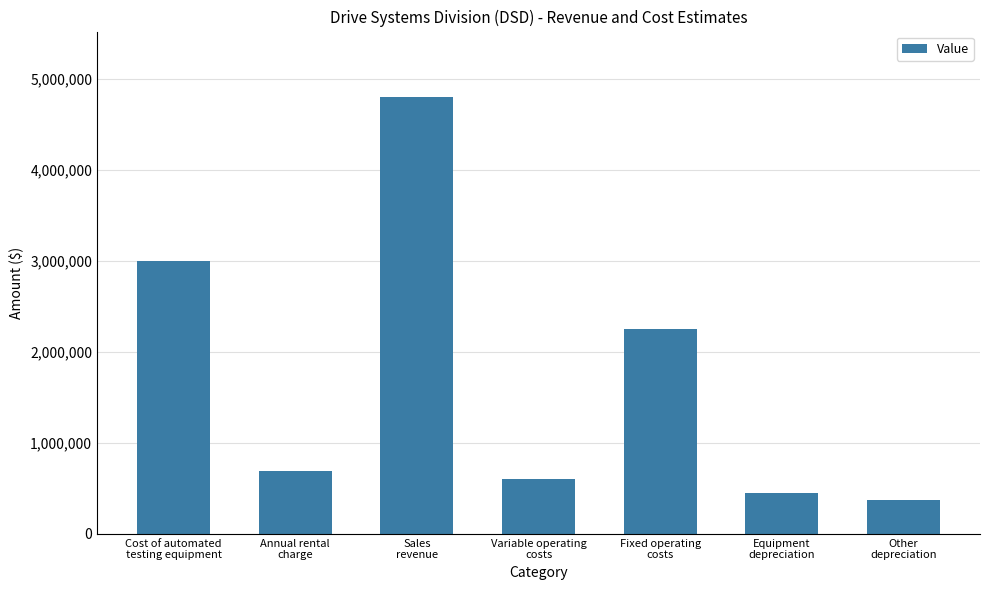

Which category has the lowest value across all series?

Other
depreciation